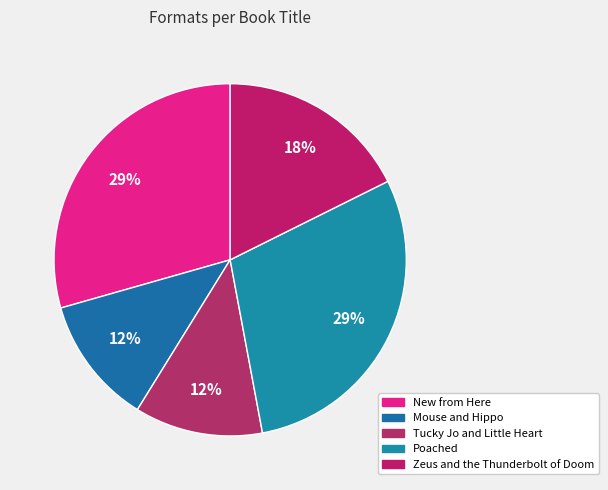

True or false: Zeus and the Thunderbolt of Doom accounts for 9% of the total.

False